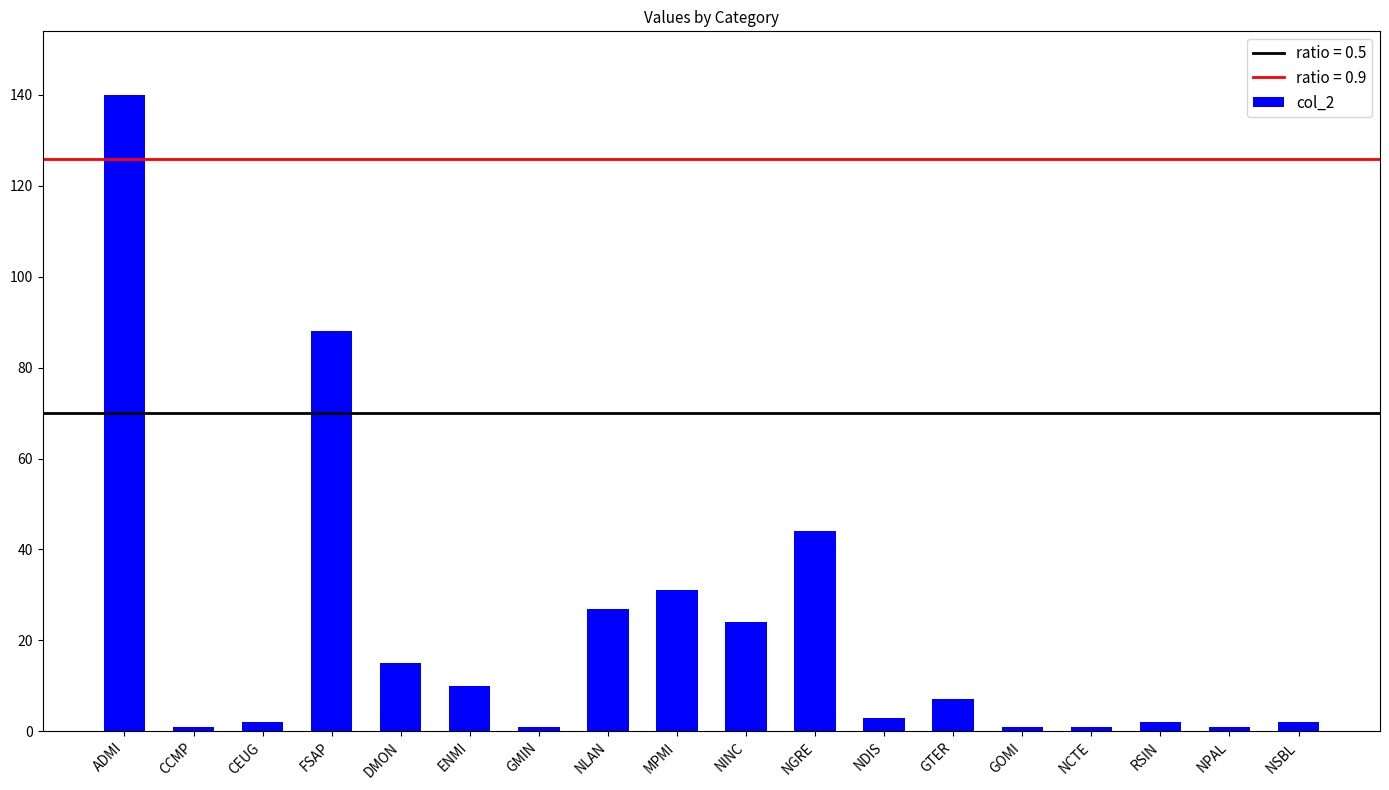

At which category does the chart reach its peak across all series?

ADMI